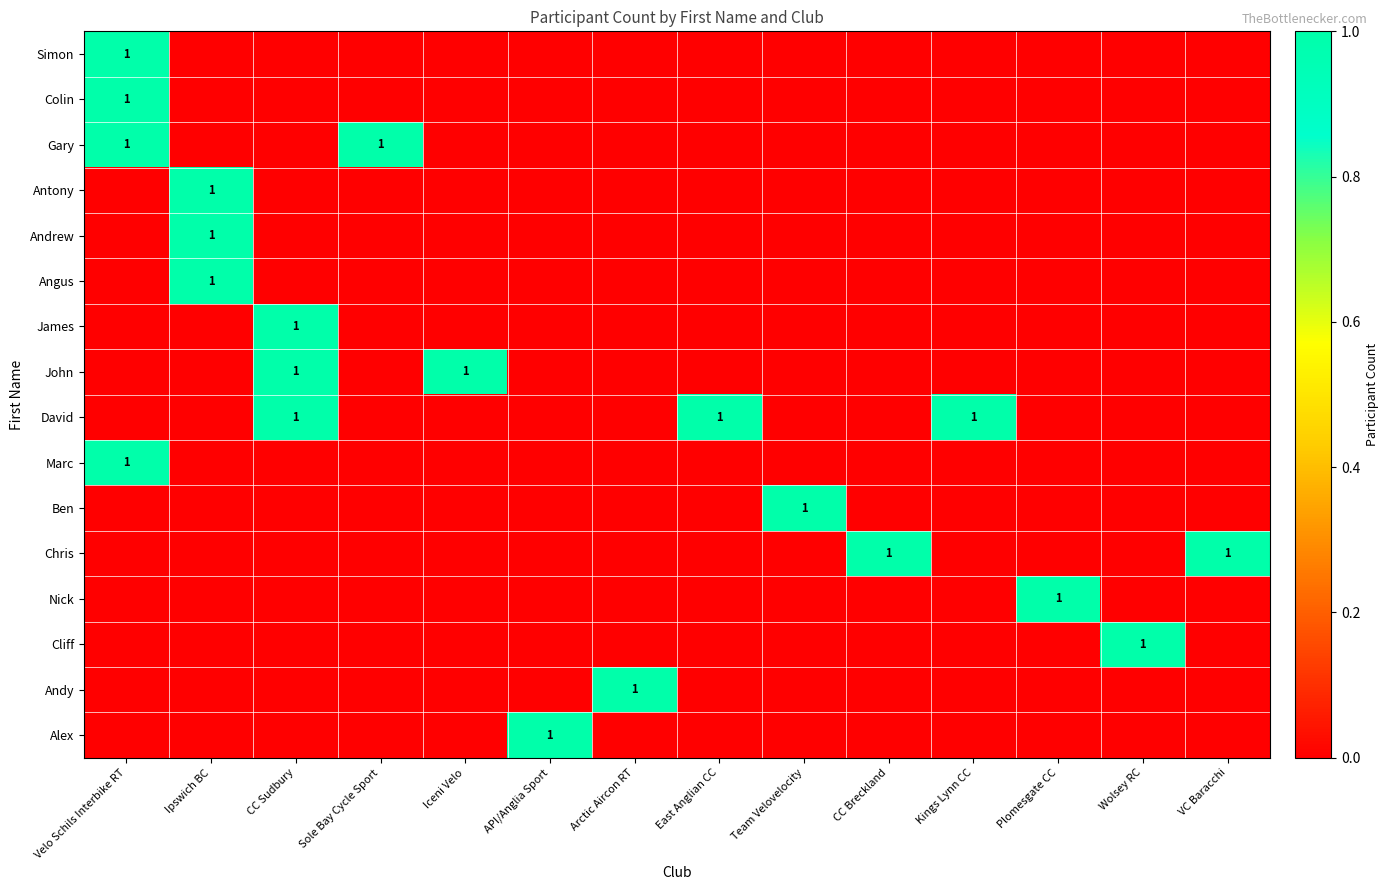

The Ben series shows 1 at Team Velovelocity. True or false?

True